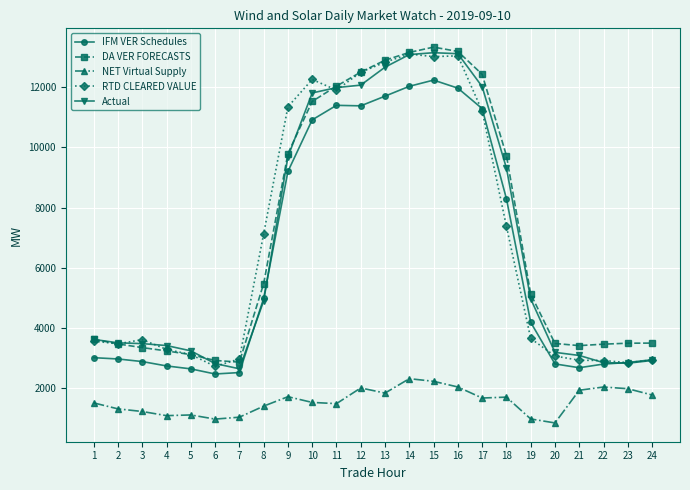

What is the minimum value for IFM VER Schedules?

2452.8